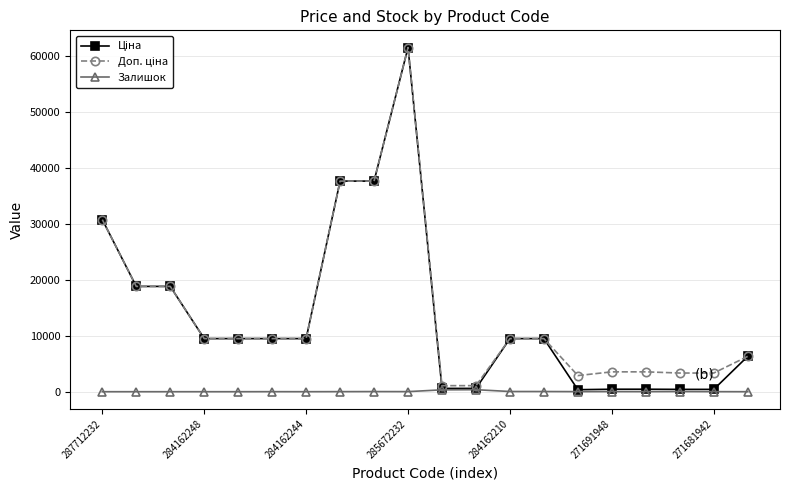

True or false: Залишок has more than 0 points higher than both neighbors.

True